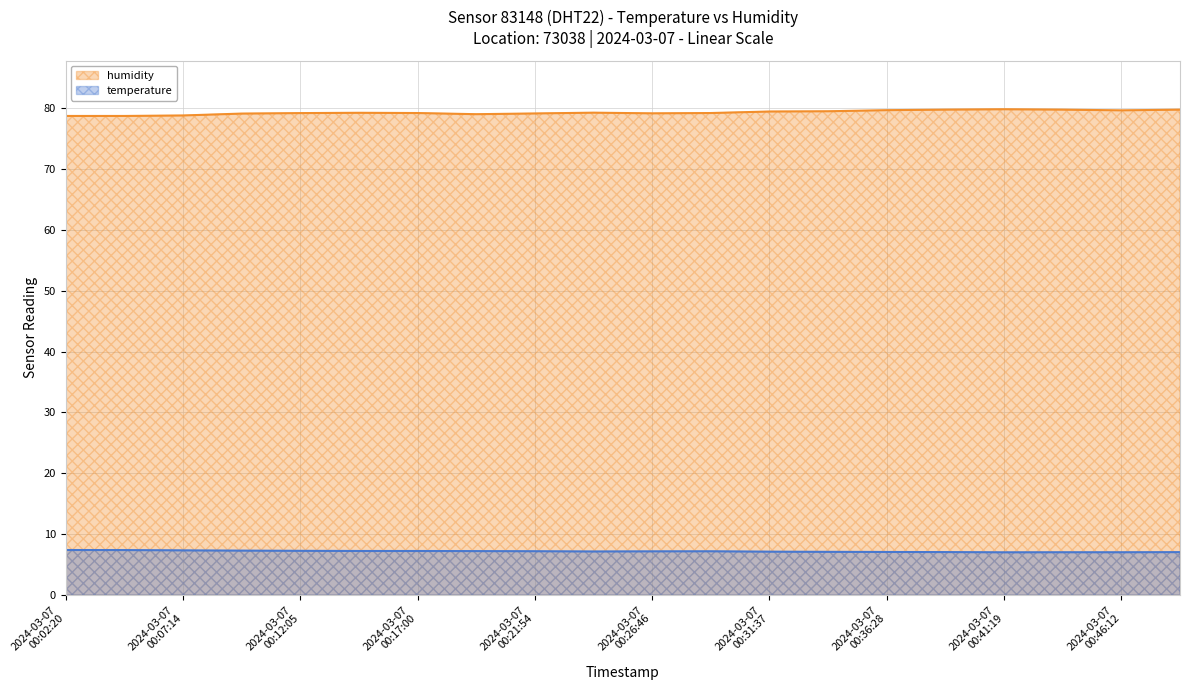

How many lines are shown in the chart?

2